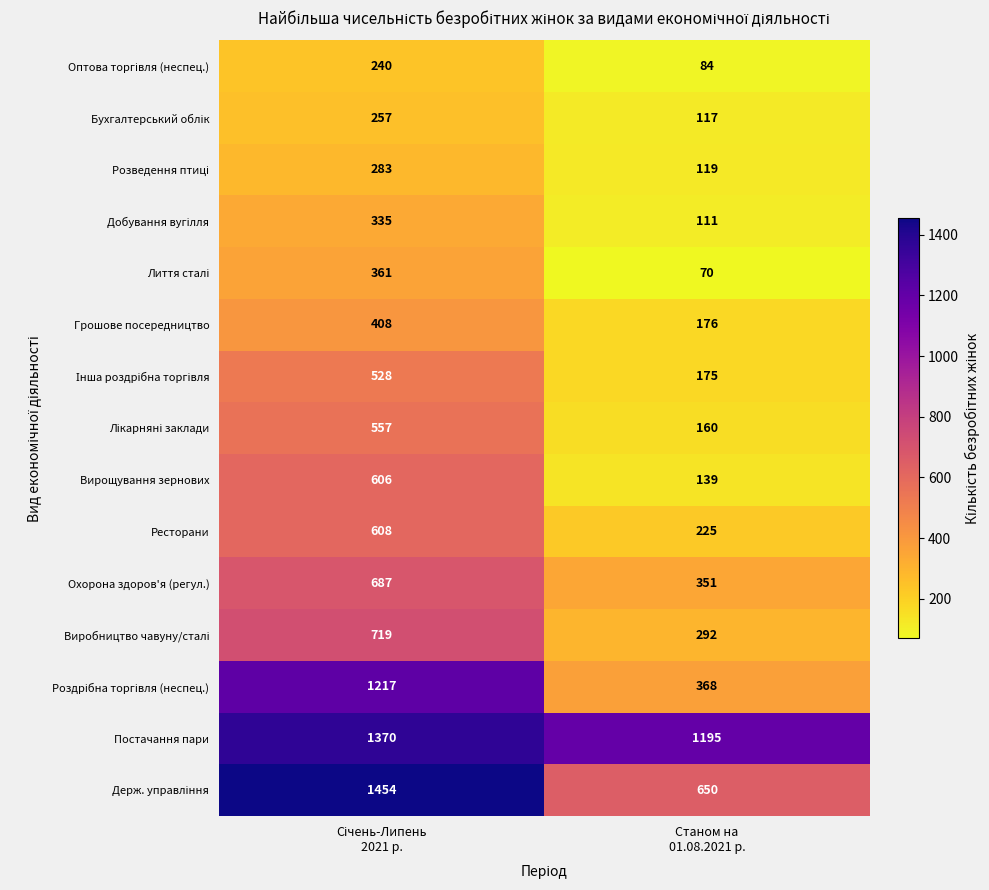

Which series has the largest total across all categories?

Постачання пари